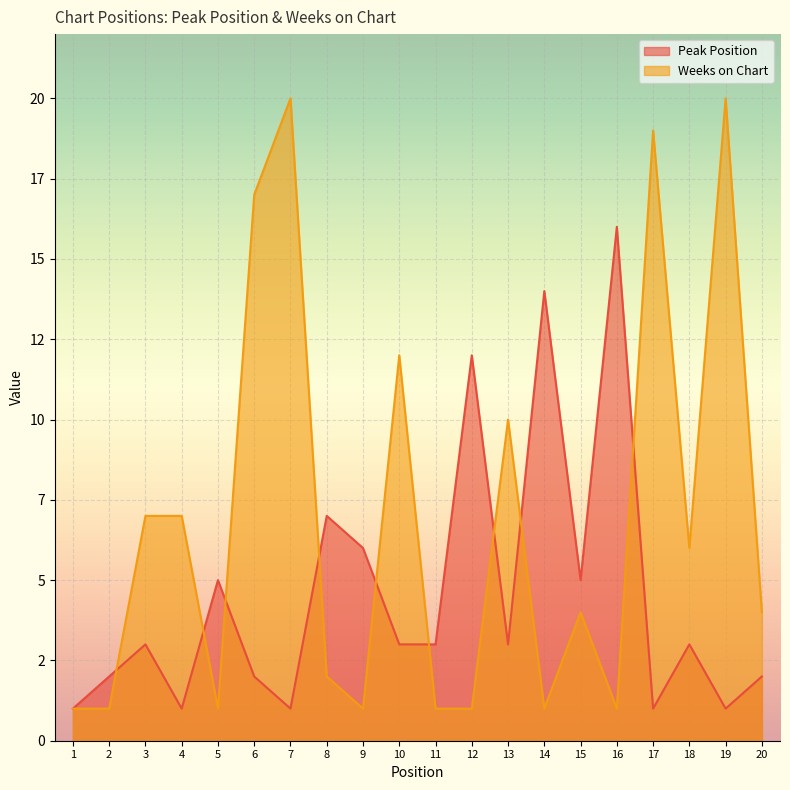

What is the smallest value displayed?

1